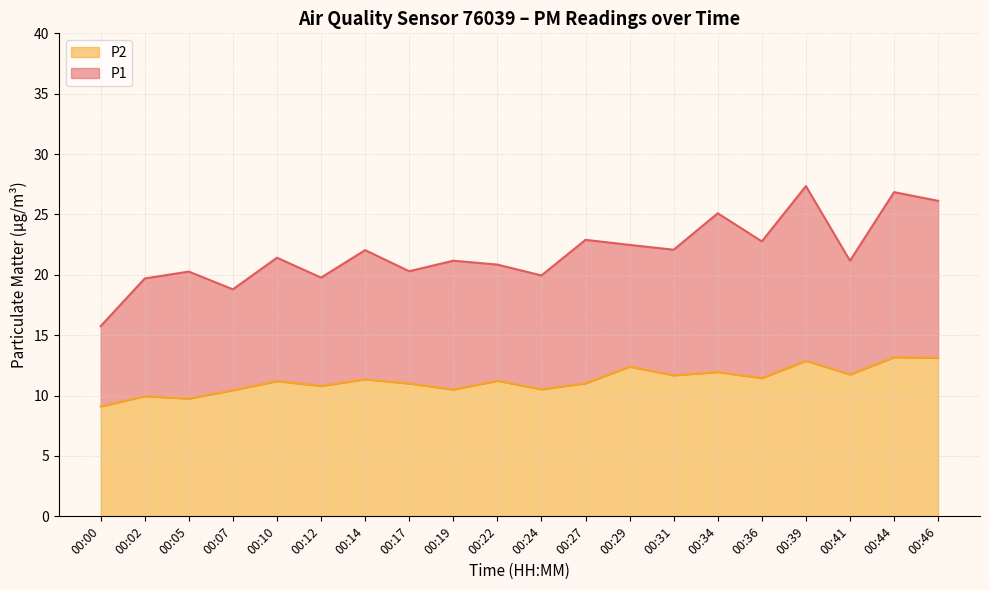

How many series are shown in this chart?

2